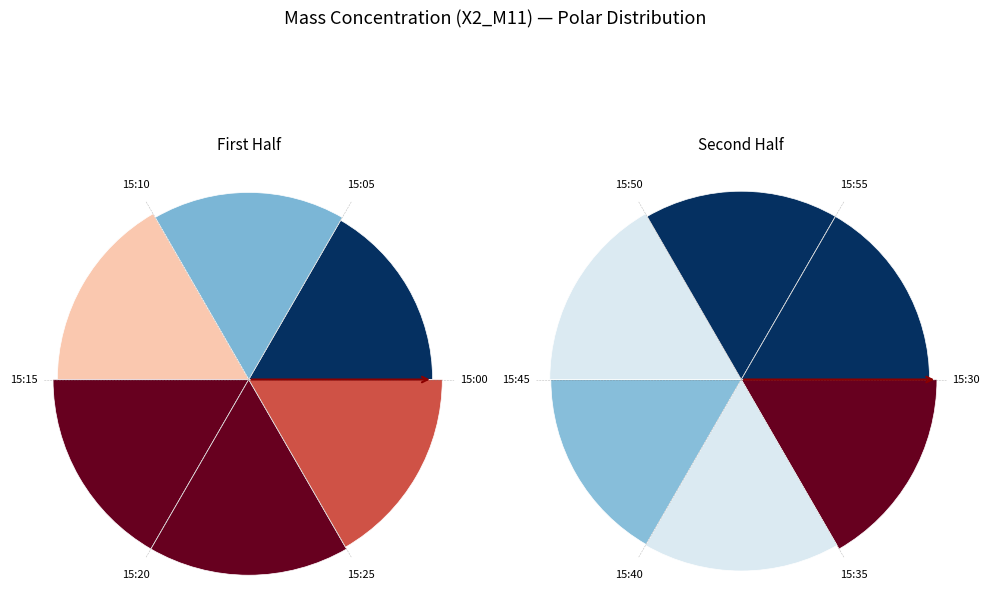

What percentage is the 15:10 slice, to the nearest percent?

17%